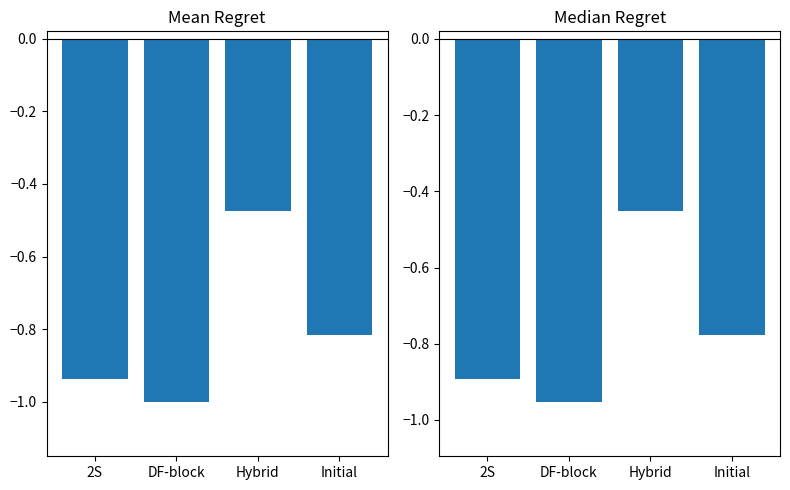

The value of Mean Regret at Hybrid is -0.6. True or false?

False